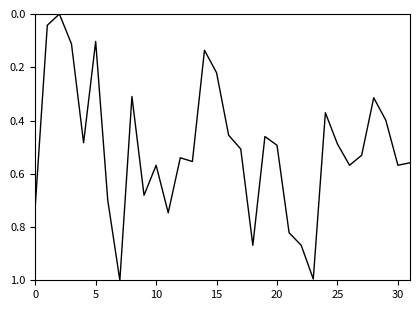

What is the greatest value displayed?

1.0